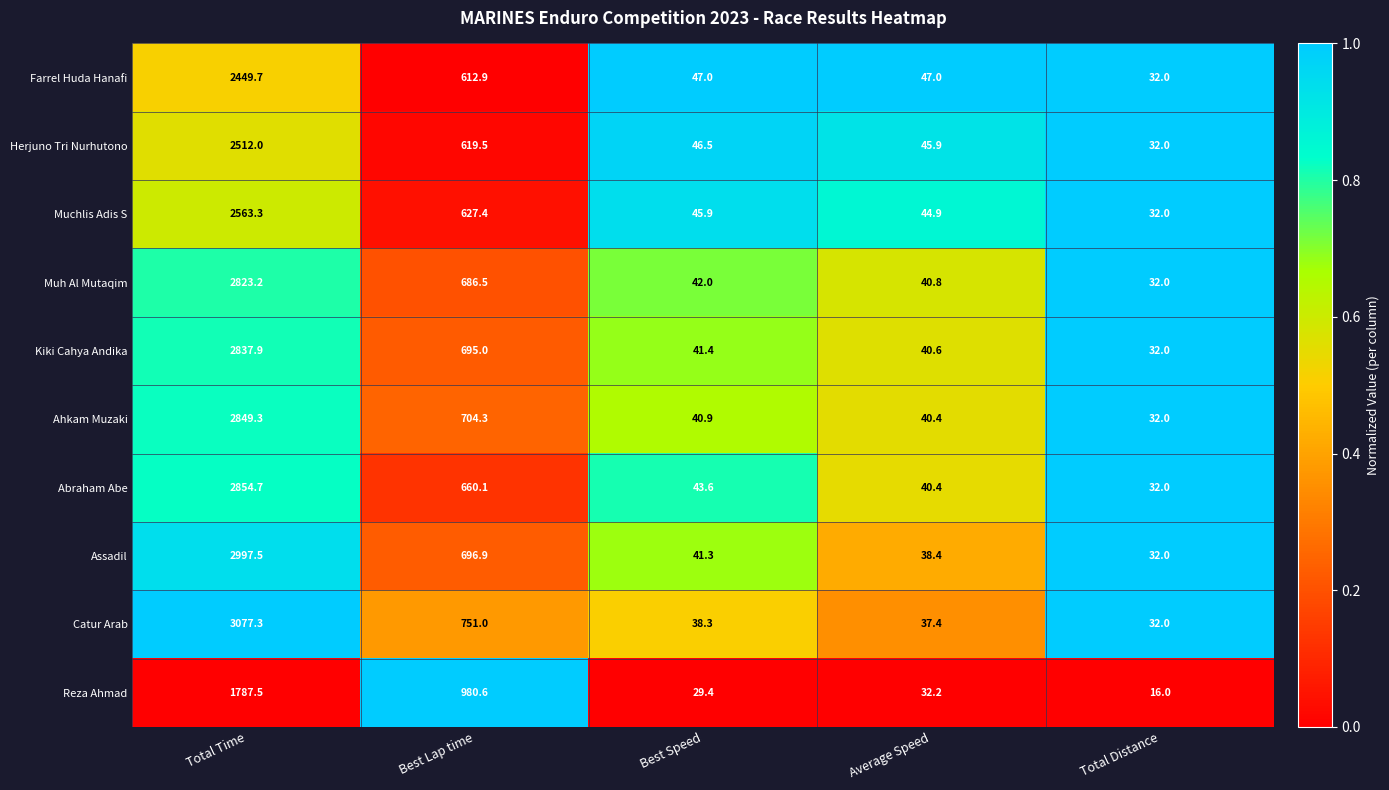

Between Best Lap time and Average Speed, which series saw the biggest shift?

Reza Ahmad